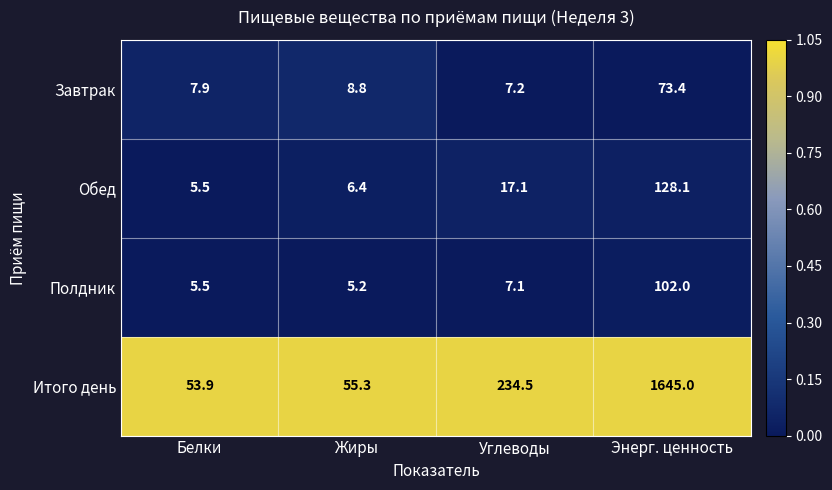

At which label is Полдник closest to 53?

Углеводы